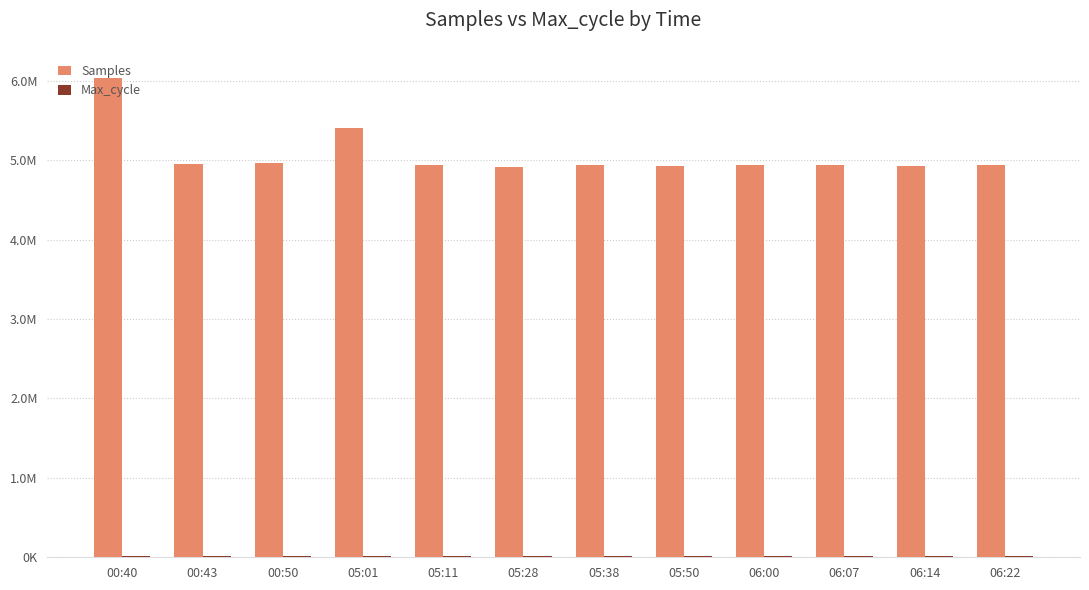

At which category is the sum across all series the highest?

00:40